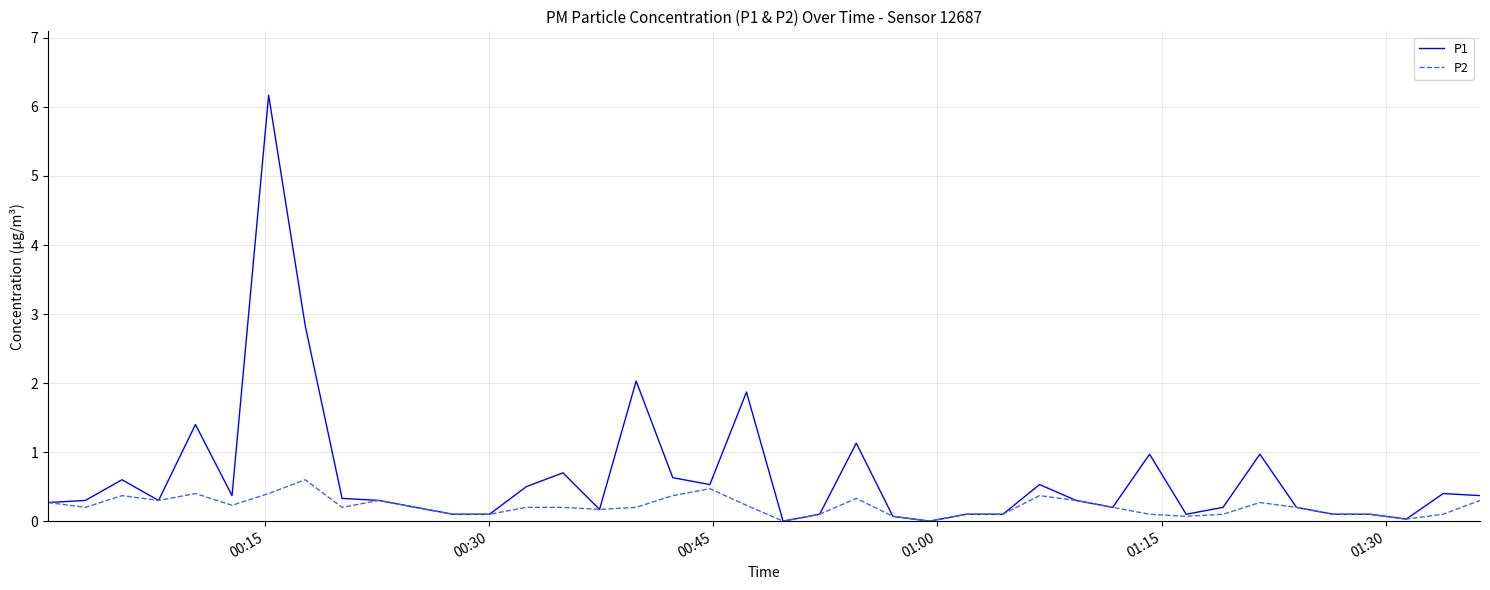

Rank the series by their average value, from highest to lowest.

P1, P2